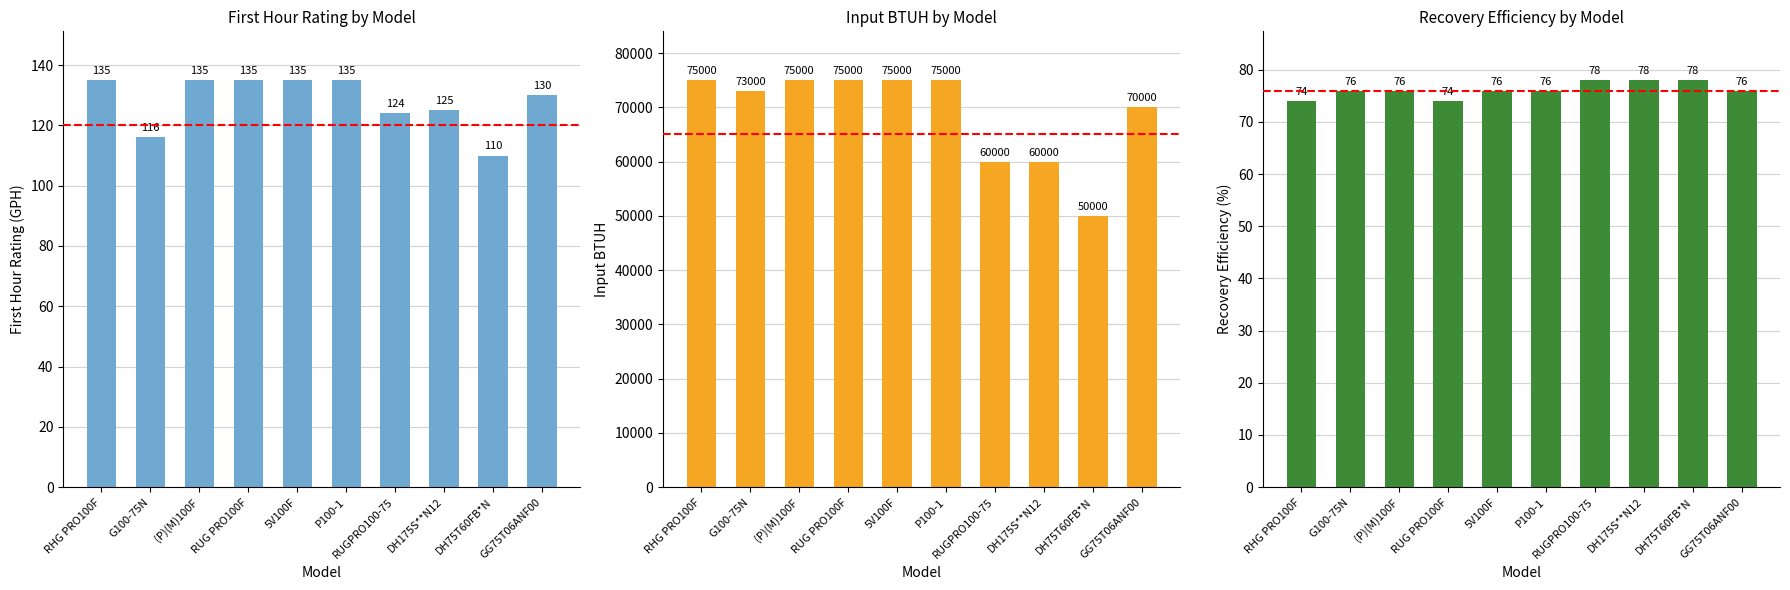

Is it true that Input BTUH equals 70676 at DH75T60FB*N?

False